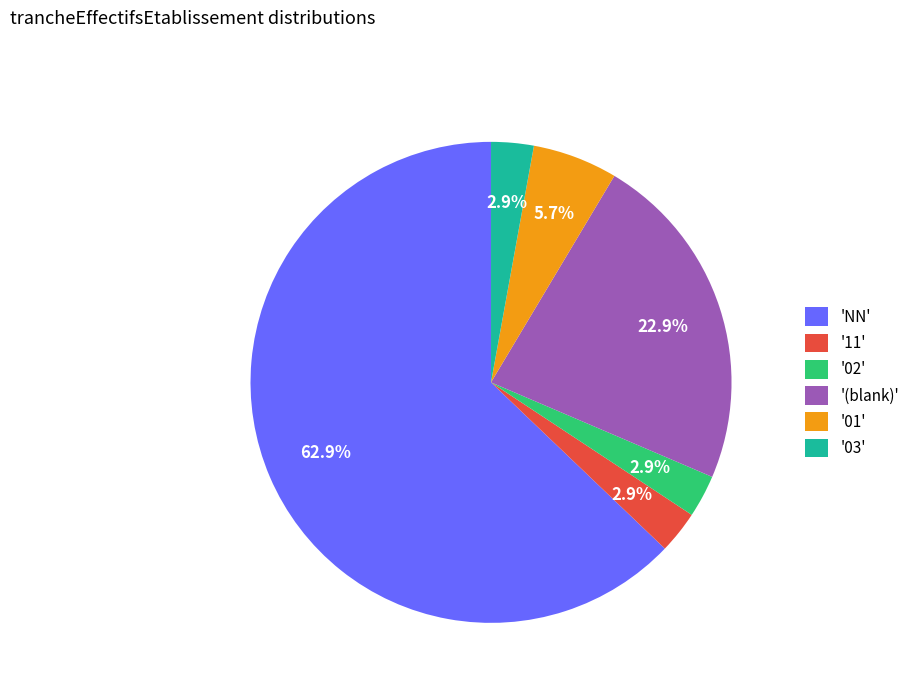

Which category accounts for the majority?

'NN'